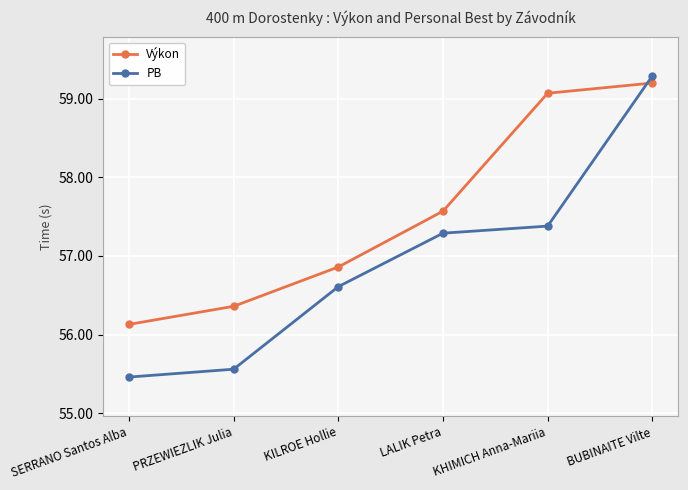

True or false: Výkon has more than 2 interior local peaks.

False